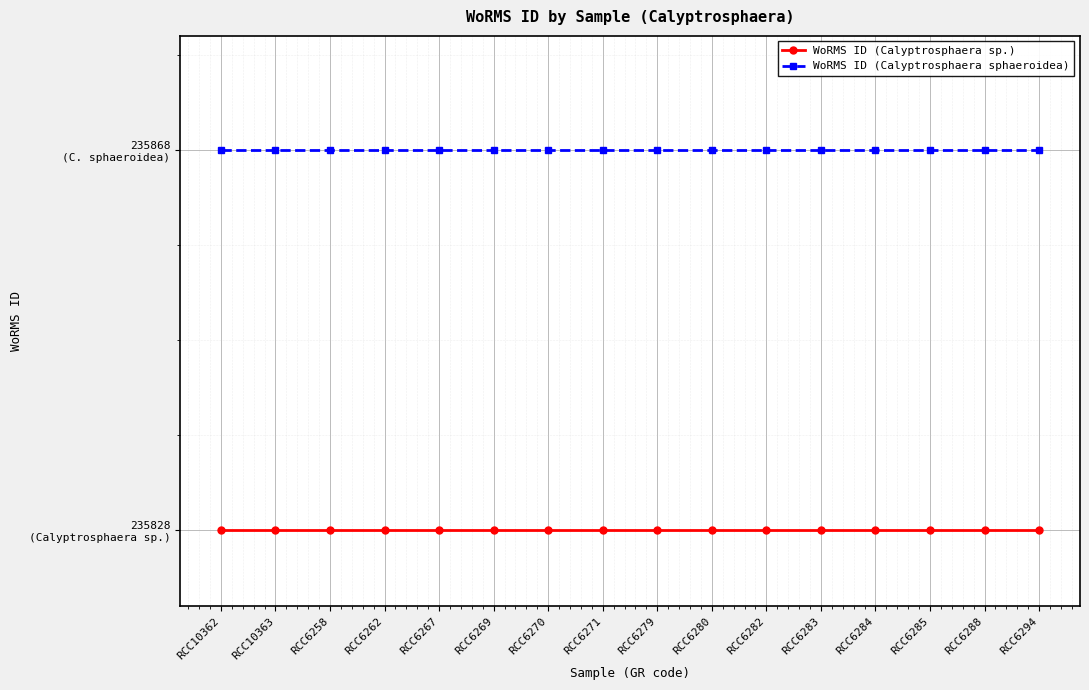

What is the difference between the highest and lowest values at RCC10362?

40